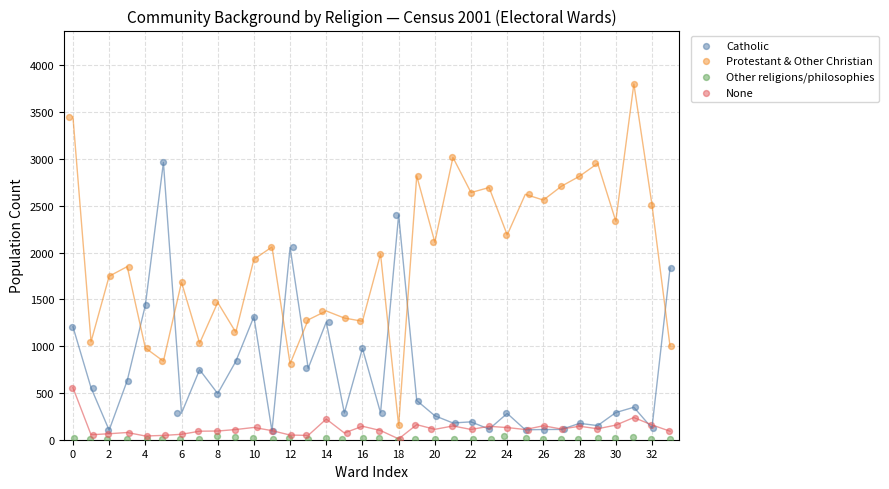

What are all the series names shown in the legend?

Catholic, Protestant & Other Christian, Other religions/philosophies, None